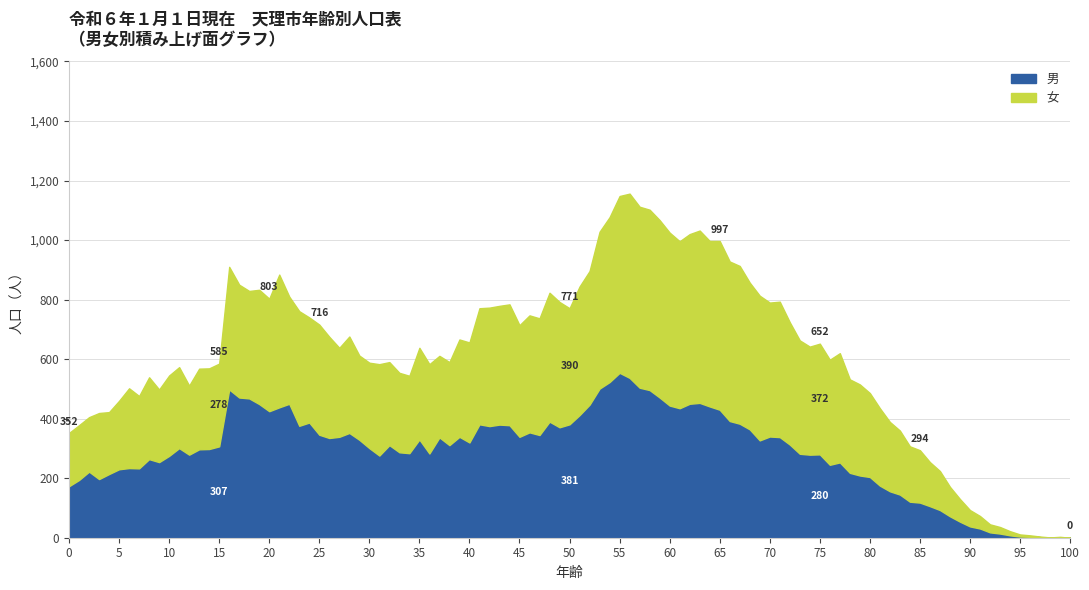

Between 50 and 60, which series saw the biggest shift?

女